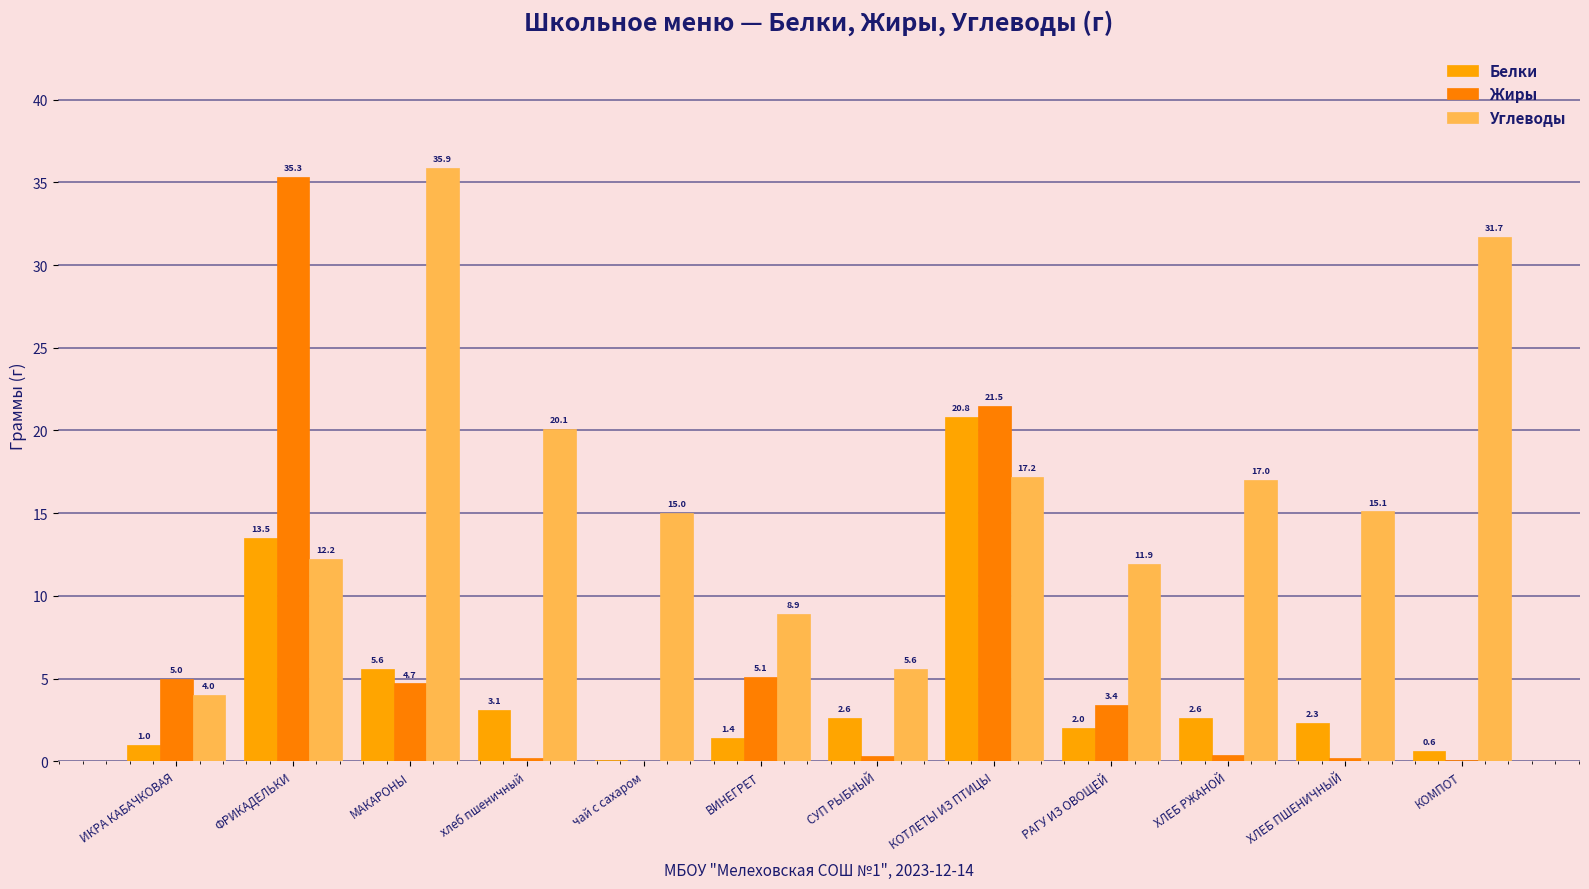

What is the label of the 1st bar from the right?

КОМПОТ